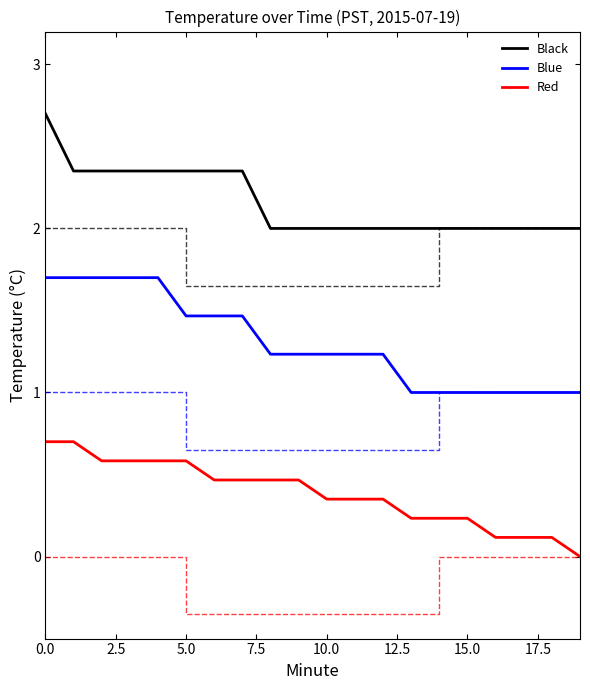

What is the label of the 10th point from the right?

10